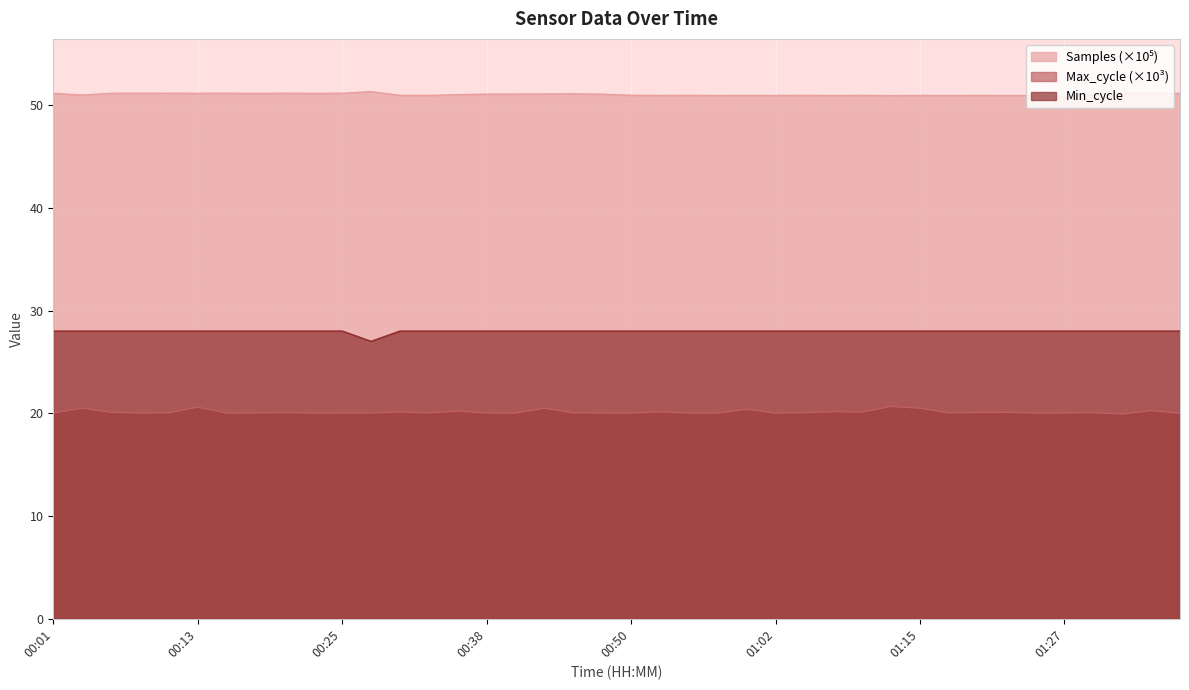

Reading left to right, what are all the values shown in this chart?

Samples: 51.1	51.0	51.1	51.1	51.1	51.1	51.1	51.1	51.1	51.1	51.1	51.3	50.9	50.9	51.0	51.1	51.1	51.1	51.1	51.1	50.9	50.9	50.9	50.9	50.9	50.9	50.9	50.9	50.9	50.9	50.9	50.9	50.9	50.9	50.9	50.8	51.0	51.1	51.1	51.1
Max_cycle: 20.0	20.5	20.1	20.0	20.0	20.6	20.0	20.0	20.1	20.0	20.0	20.0	20.1	20.0	20.2	20.0	20.0	20.5	20.0	20.0	20.0	20.1	20.0	20.0	20.4	20.0	20.0	20.2	20.1	20.7	20.5	20.0	20.1	20.1	20.0	20.0	20.1	19.9	20.3	20.0
Min_cycle: 28.0	28.0	28.0	28.0	28.0	28.0	28.0	28.0	28.0	28.0	28.0	27.0	28.0	28.0	28.0	28.0	28.0	28.0	28.0	28.0	28.0	28.0	28.0	28.0	28.0	28.0	28.0	28.0	28.0	28.0	28.0	28.0	28.0	28.0	28.0	28.0	28.0	28.0	28.0	28.0